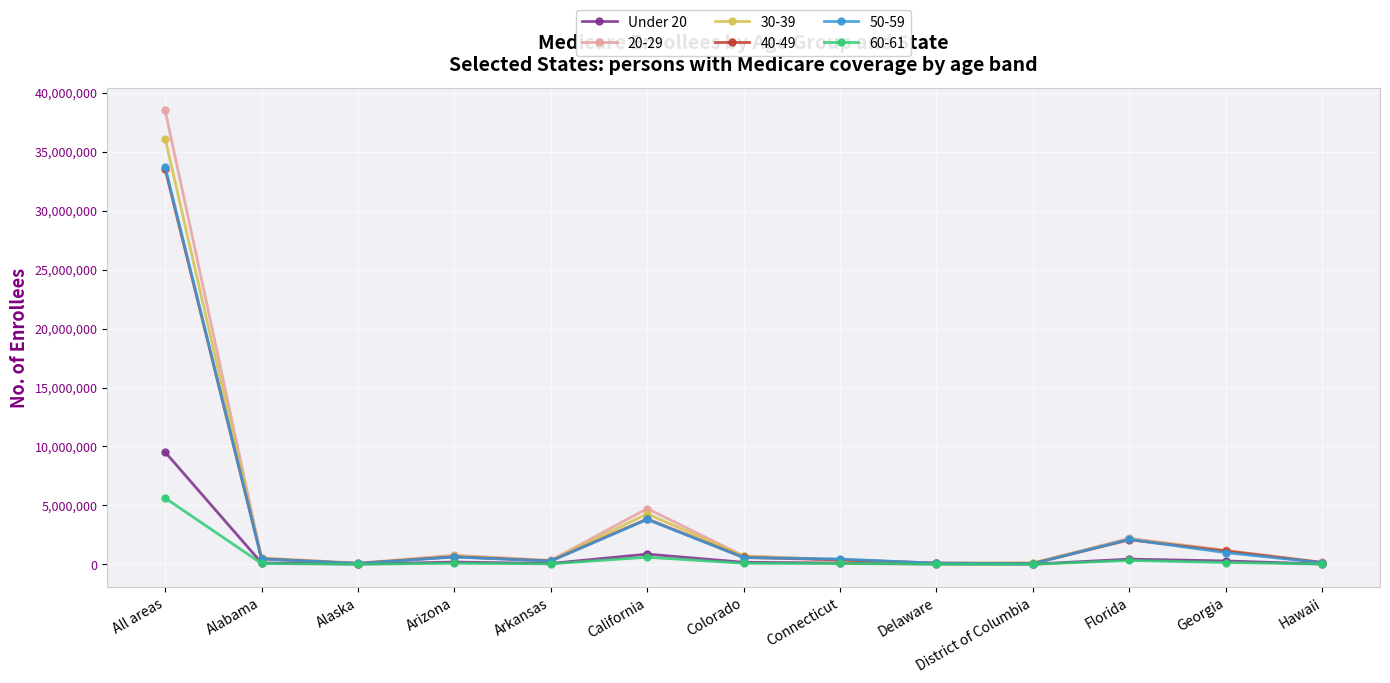

True or false: 50-59 has more than 1 interior local peaks.

True